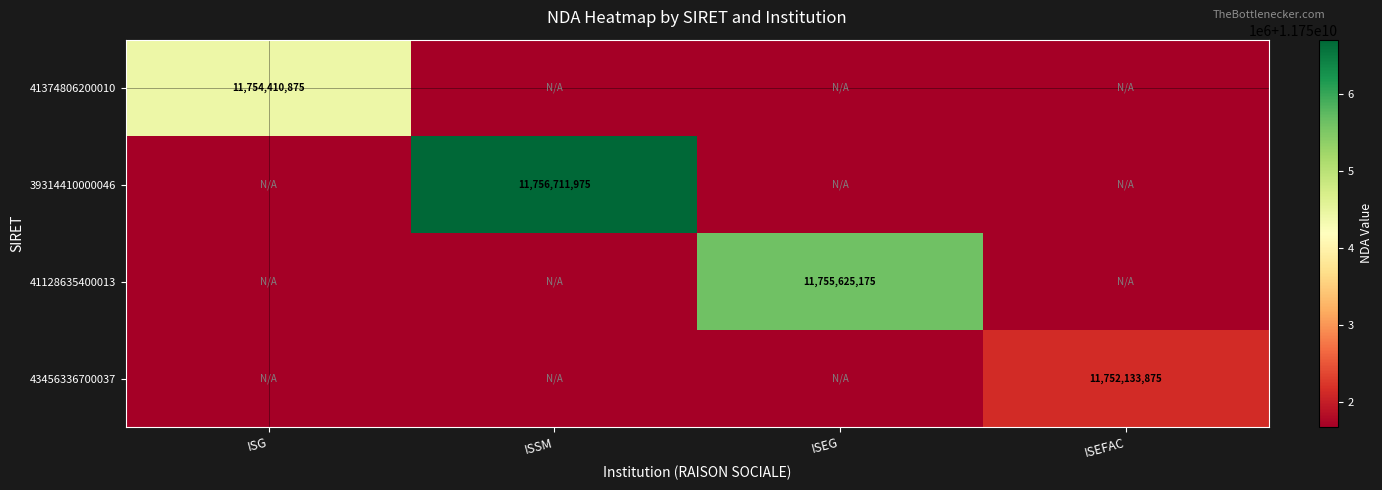

At how many categories does at least one series exceed 11756470840?

1